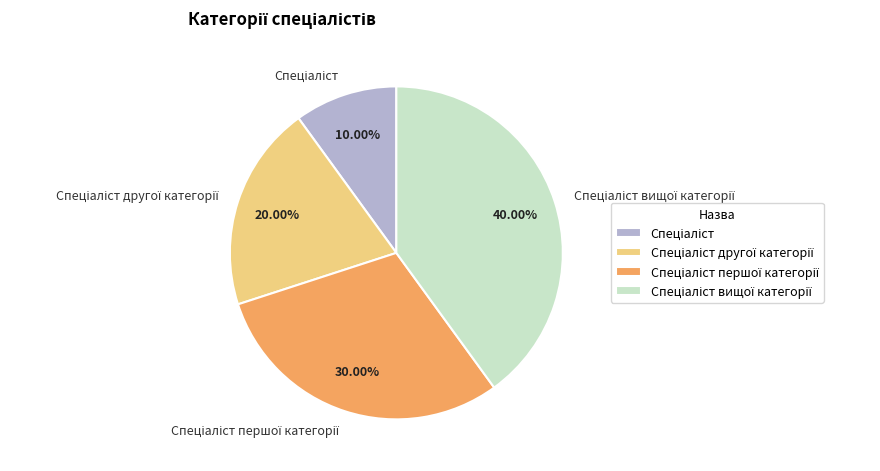

Is there any slice that represents more than half of the pie?

No